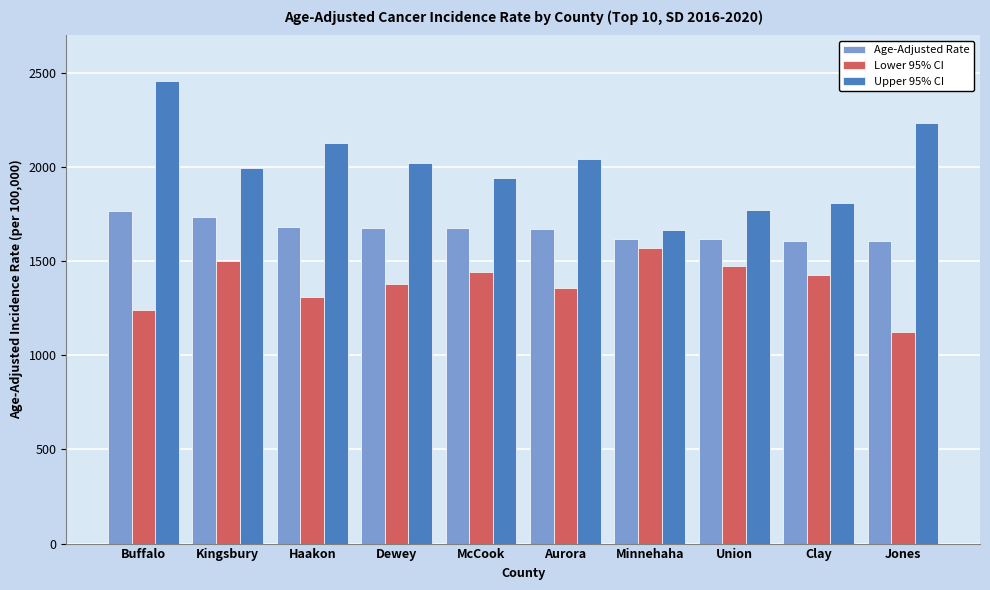

At which category is the sum across all series the highest?

Buffalo